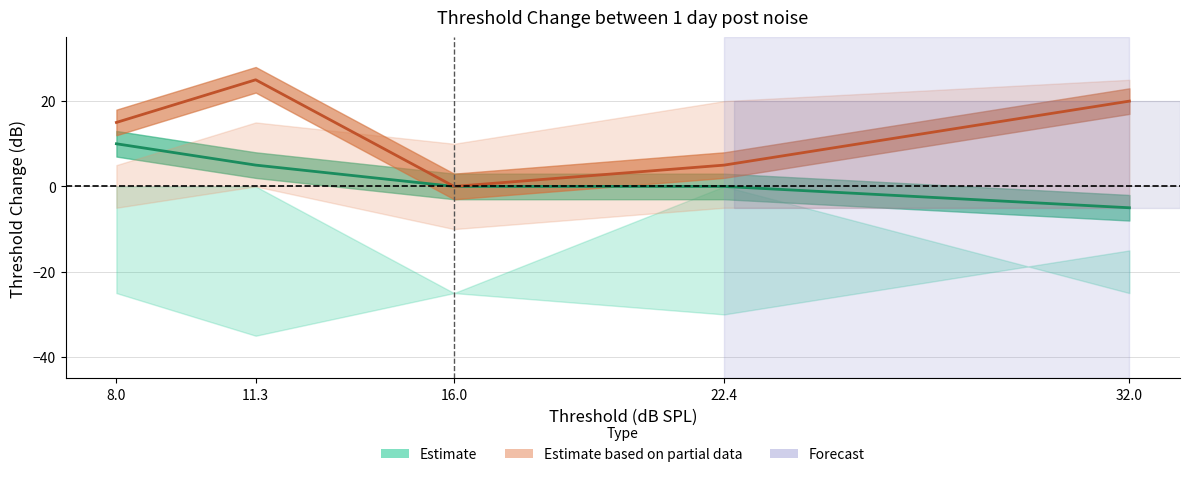

Rank the categories by Estimate value from lowest to highest.

32.0, 16.0, 22.4, 11.3, 8.0